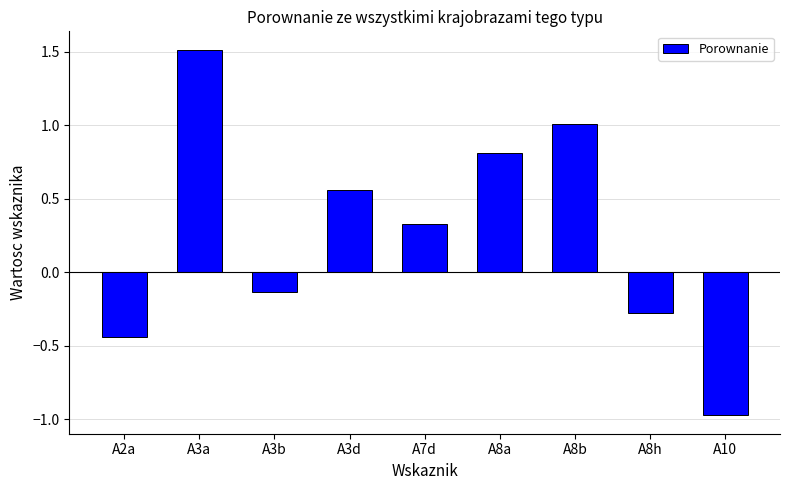

What is the average value?

0.3